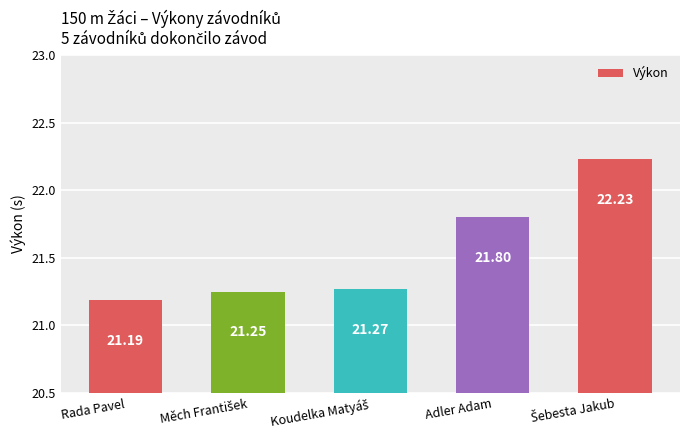

What is the value of the 3rd bar from the left?

21.3